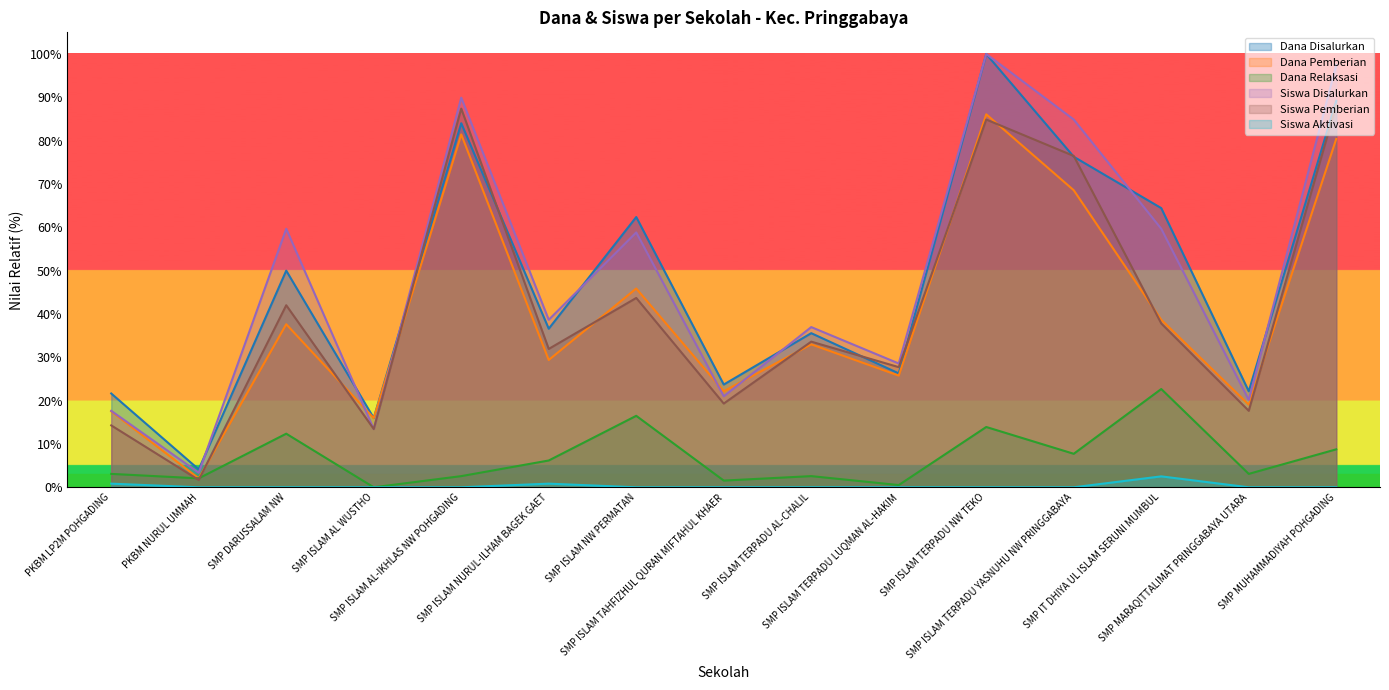

Reading left to right, extract all data points from this chart.

Dana Disalurkan: 21.6	4.1	50.0	16.0	84.0	36.6	62.4	23.7	35.6	26.3	100.0	76.3	64.4	22.2	89.2
Siswa Disalurkan: 17.6	3.4	59.7	13.4	89.9	38.7	58.8	21.0	37.0	28.6	100.0	84.9	59.7	20.2	97.5
Dana Pemberian: 17.5	2.1	37.6	16.0	81.4	29.4	45.9	22.2	33.0	25.8	86.1	68.6	38.7	19.1	80.4
Dana Pemberian Relaksasi: 3.1	2.1	12.4	0.0	2.6	6.2	16.5	1.5	2.6	0.5	13.9	7.7	22.7	3.1	8.8
Siswa Pemberian: 14.3	1.7	42.0	13.4	87.4	31.9	43.7	19.3	33.6	27.7	84.9	76.5	37.8	17.6	88.2
Siswa Aktivasi: 0.8	0.0	0.0	0.0	0.0	0.8	0.0	0.0	0.0	0.0	0.0	0.0	2.5	0.0	0.0